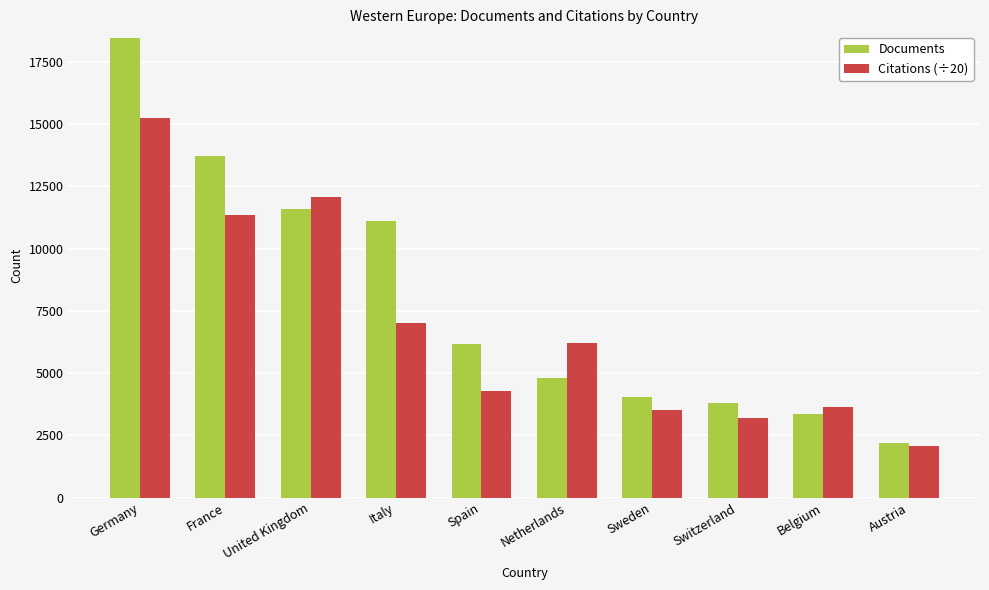

What is the lowest value of the Citations (÷20) series?

2083.3